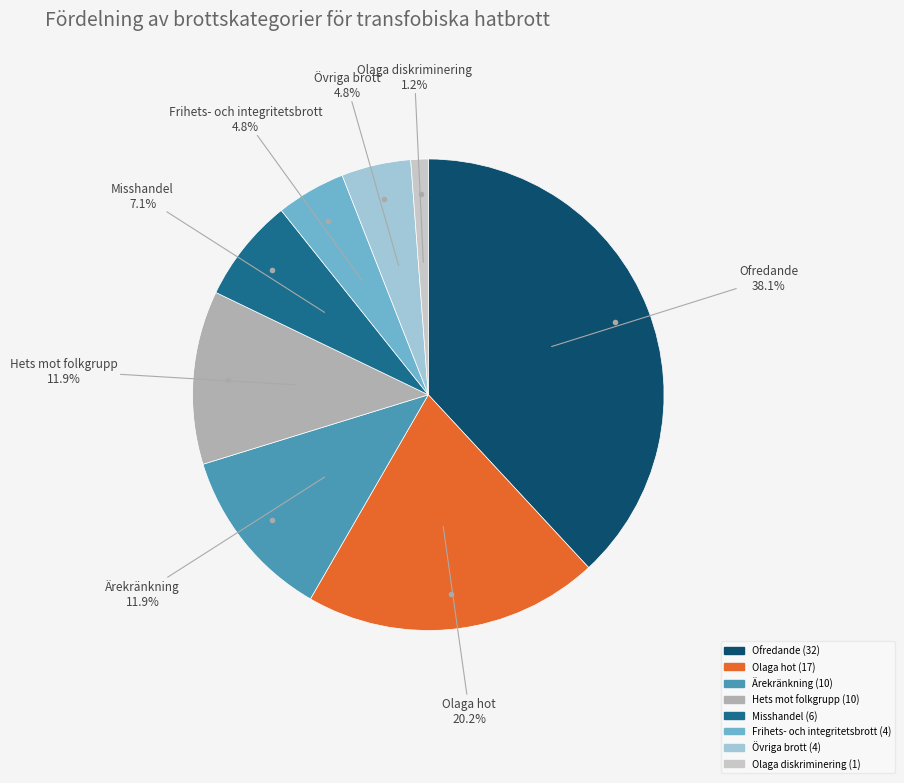

Does any single category account for the majority?

No